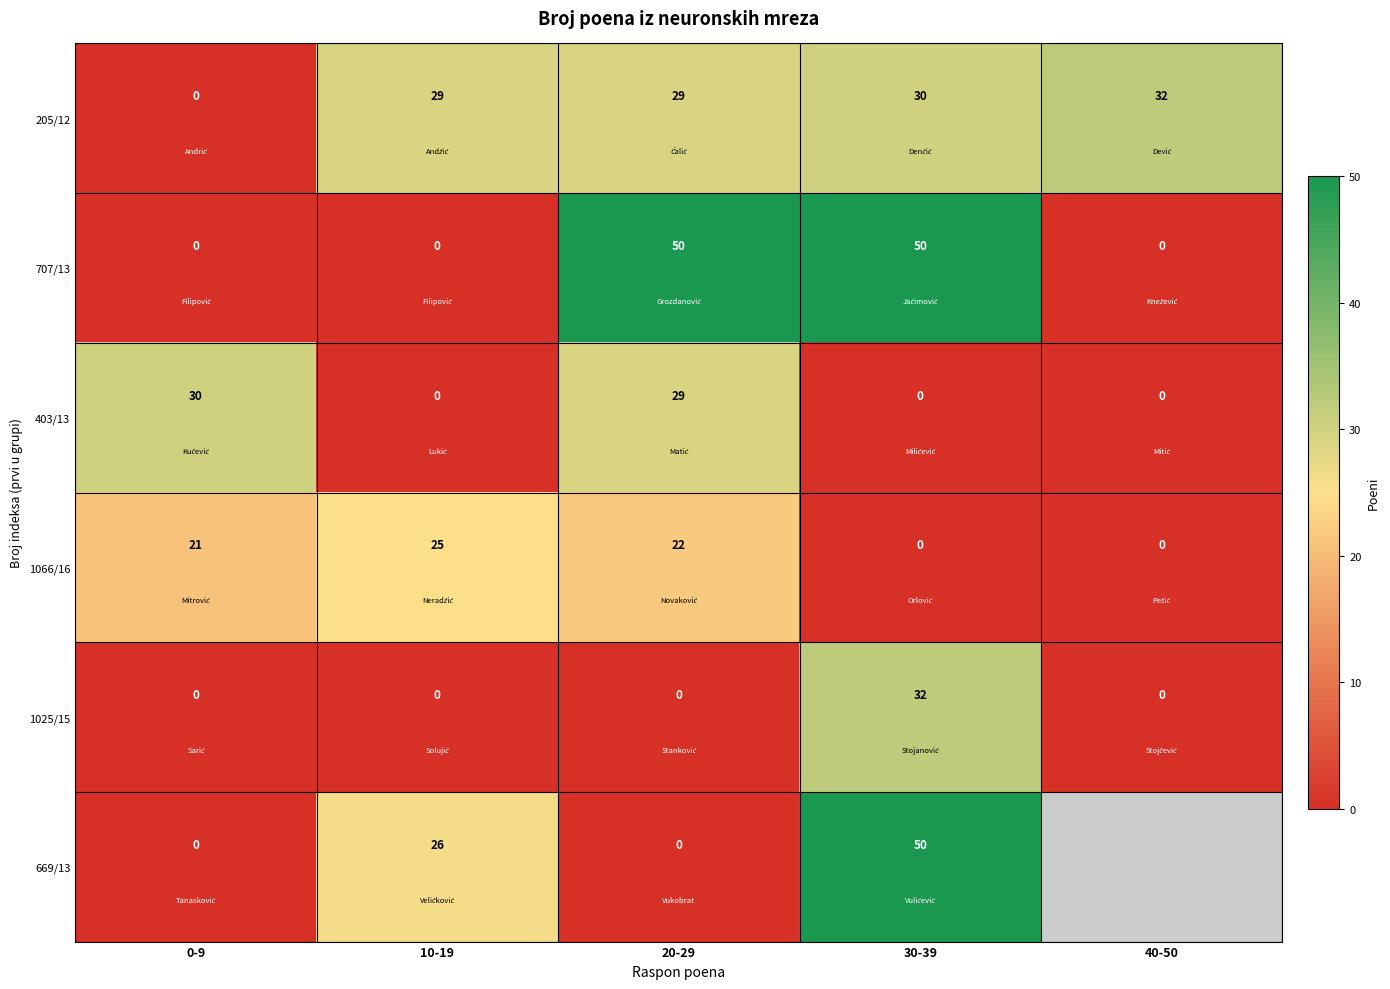

What is the difference between the highest and lowest values at 10-19?

29